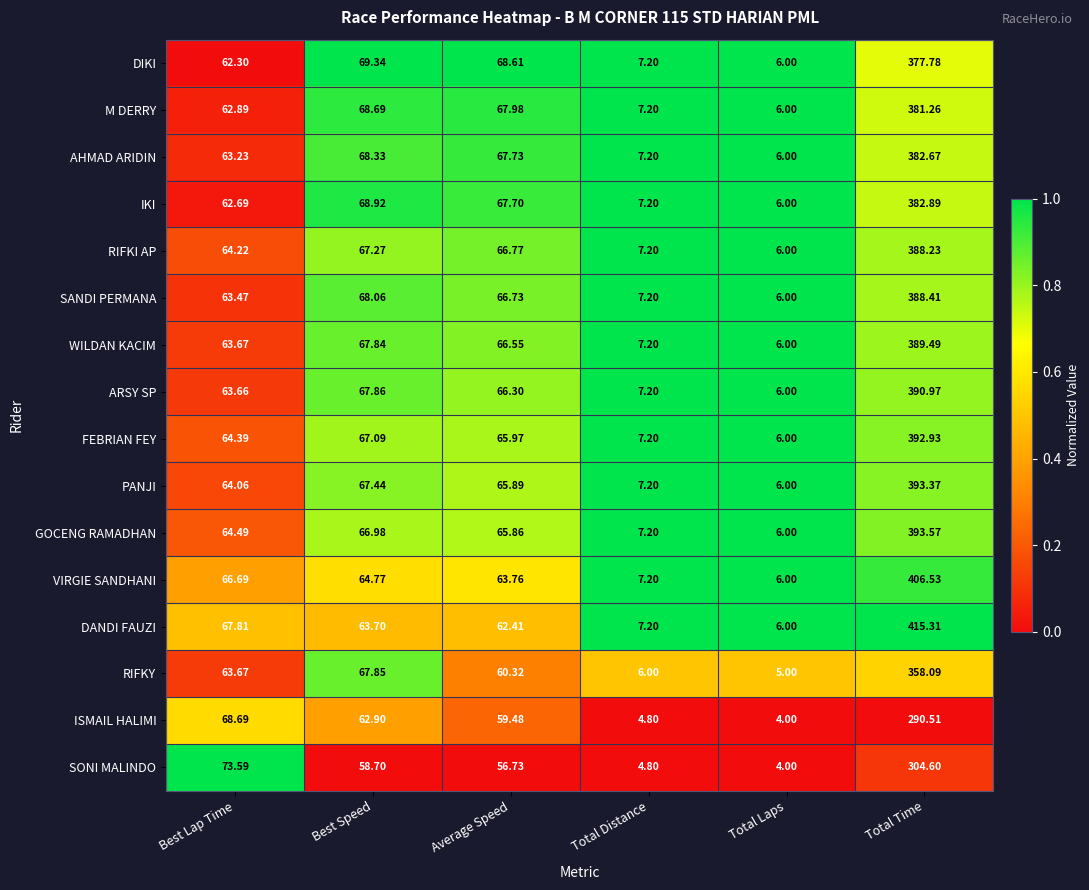

Rank the series by their maximum value, from lowest to highest.

ISMAIL HALIMI, SONI MALINDO, RIFKY, DIKI, M DERRY, AHMAD ARIDIN, IKI, RIFKI AP, SANDI PERMANA, WILDAN KACIM, ARSY SP, FEBRIAN FEY, PANJI, GOCENG RAMADHAN, VIRGIE SANDHANI, DANDI FAUZI